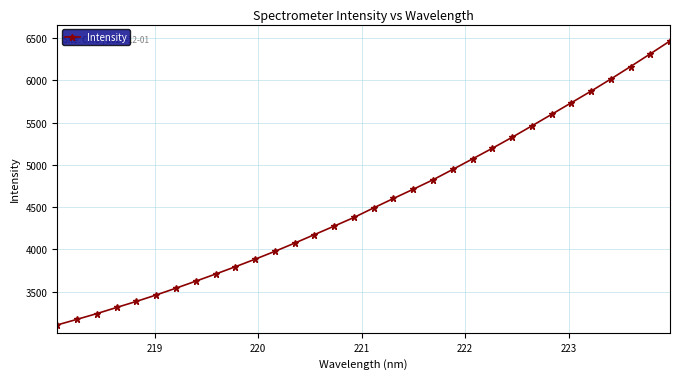

Does the chart have visible grid lines?

Yes